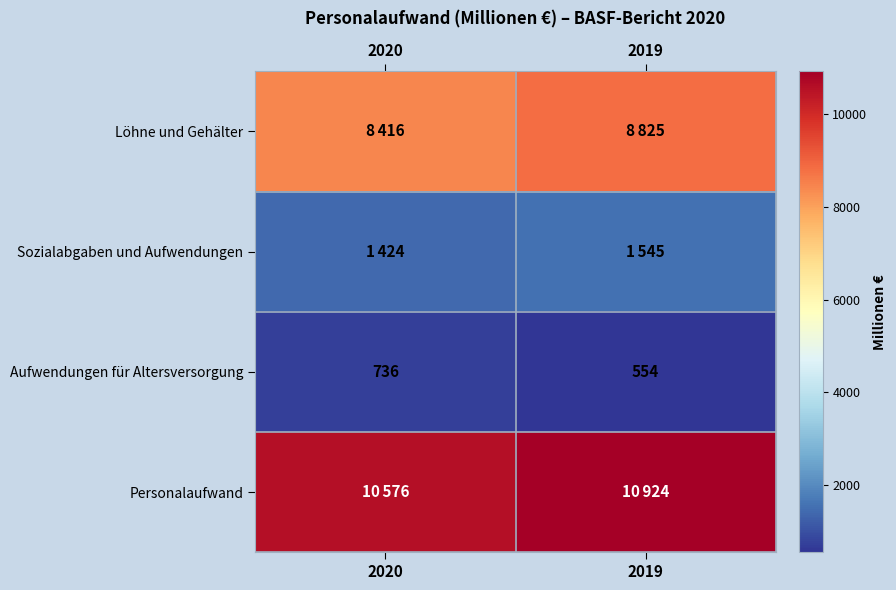

True or false: Aufwendungen für Altersversorgung has a value of 736 at 2020.

True